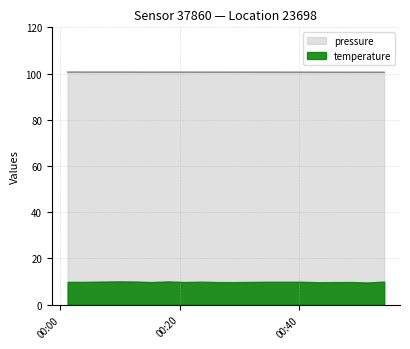

The chart shows a value of 100.6 at 2023-04-23T00:12:28. True or false?

True